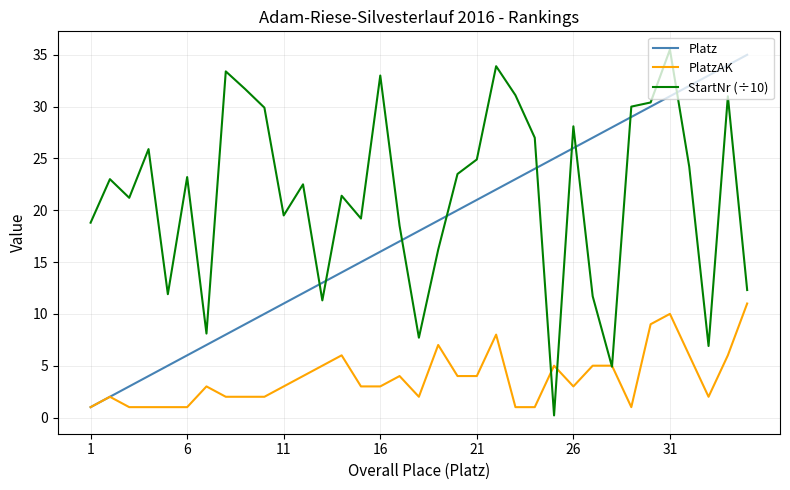

Which series has the largest total across all categories?

StartNr (÷10)